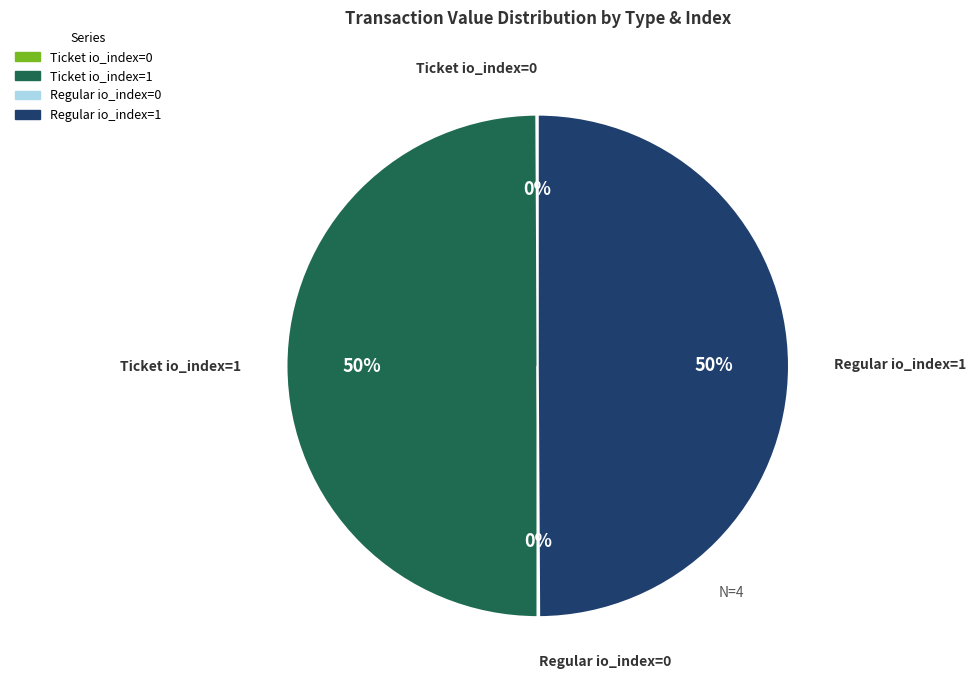

Is it true that Regular io_index=1 is 50% of the pie?

True